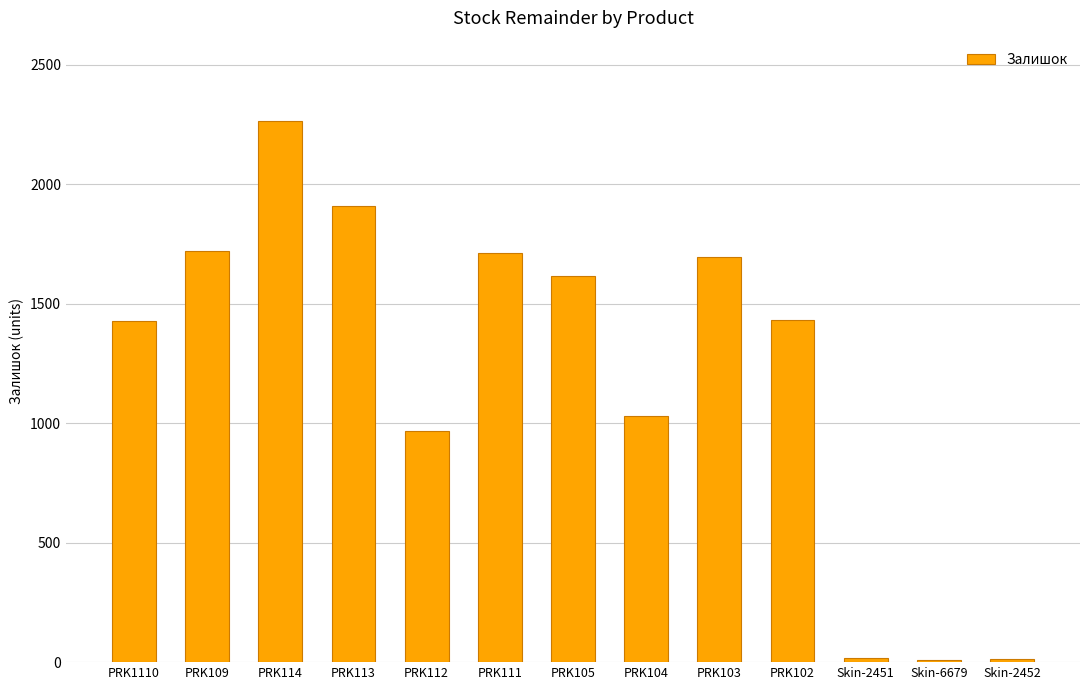

Are the bars grouped side by side (vs. stacked)?

No